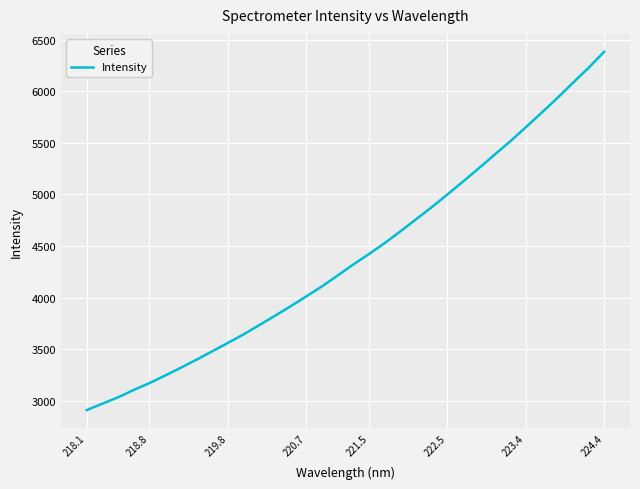

Reading left to right, list all the values displayed in this chart.

2909.5	2972.2	3033.6	3105.4	3171.8	3244.9	3320.6	3398.6	3479.6	3561.2	3644.0	3733.8	3824.0	3916.2	4012.2	4109.5	4214.5	4321.5	4423.1	4528.4	4642.3	4759.3	4876.4	4999.9	5125.1	5252.9	5383.8	5513.4	5650.6	5790.0	5931.9	6079.9	6225.5	6381.6